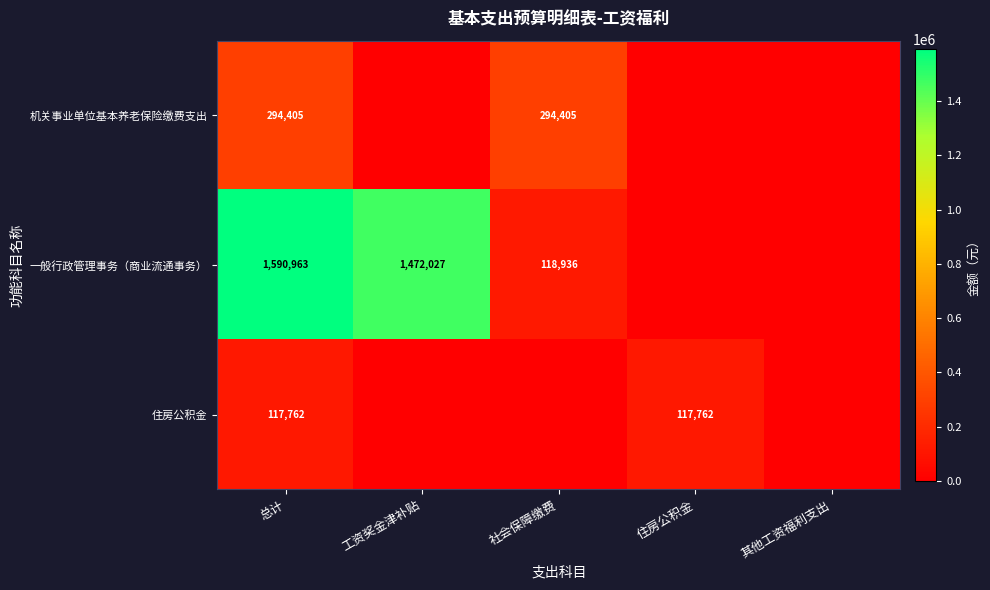

Is it true that 一般行政管理事务（商业流通事务） equals 521006 at 工资奖金津补贴?

False